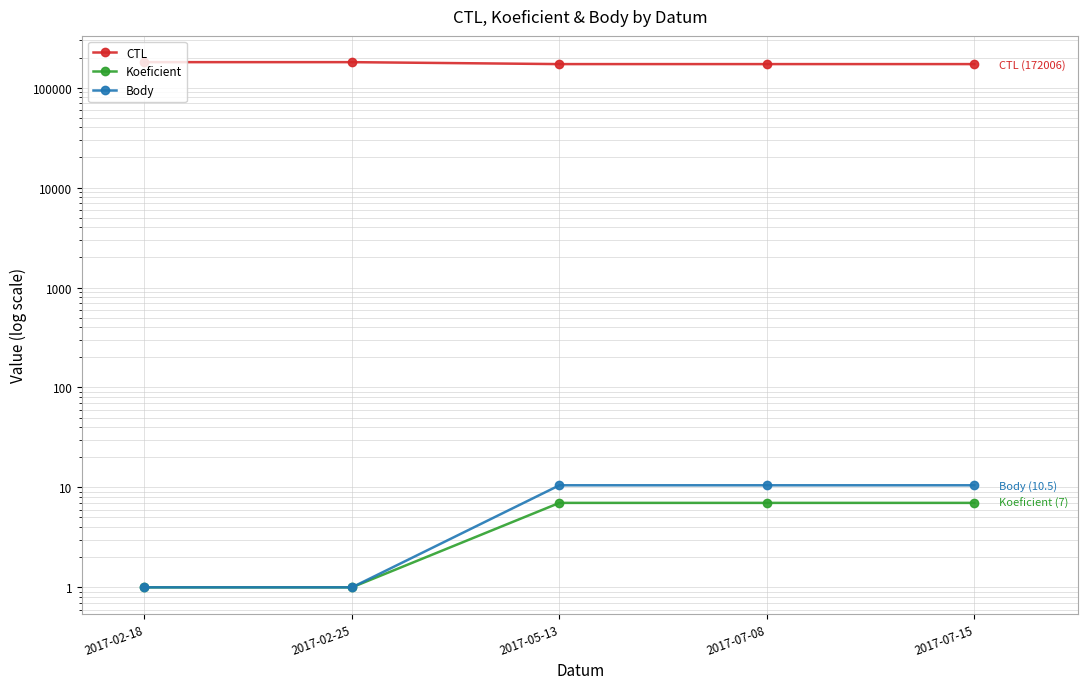

Rank the categories by Koeficient value from lowest to highest.

2017-02-18, 2017-02-25, 2017-05-13, 2017-07-08, 2017-07-15